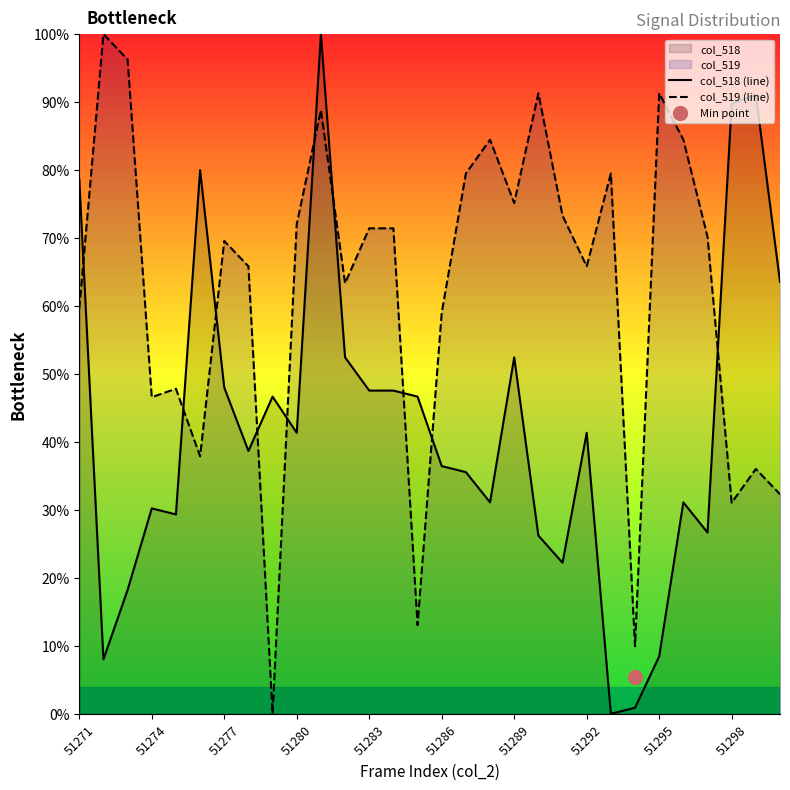

What are all the series names shown in the legend?

col_518 (line), col_519 (line)